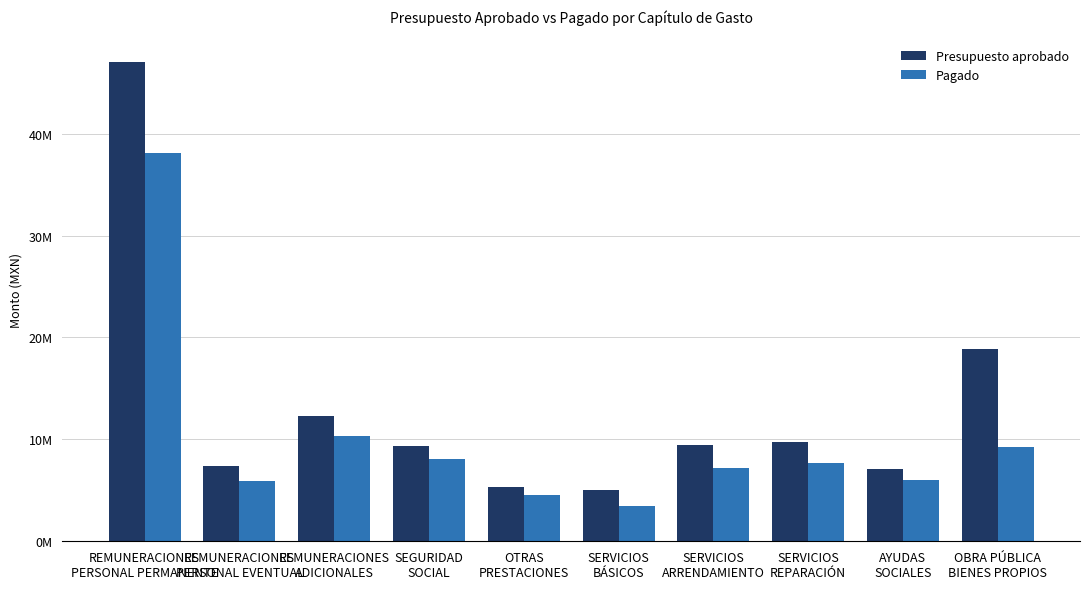

What is the total value across all series at SERVICIOS
BÁSICOS?

8433051.7